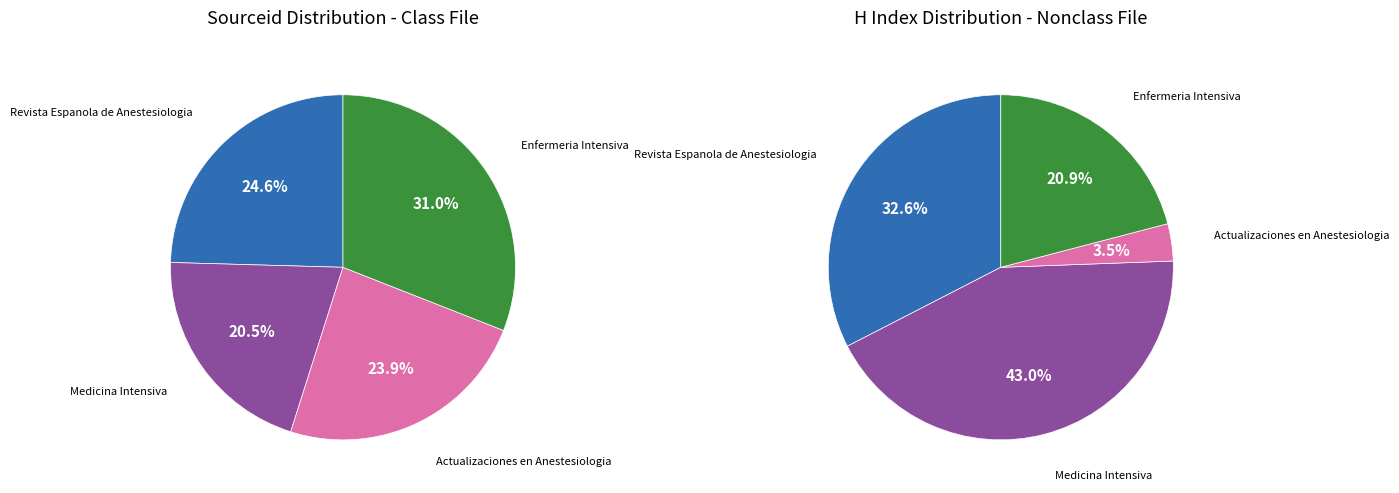

To the nearest percent, what is the difference between the Revista Espanola de Anestesiologia and Actualizaciones en Anestesiologia slice percentages?

1%